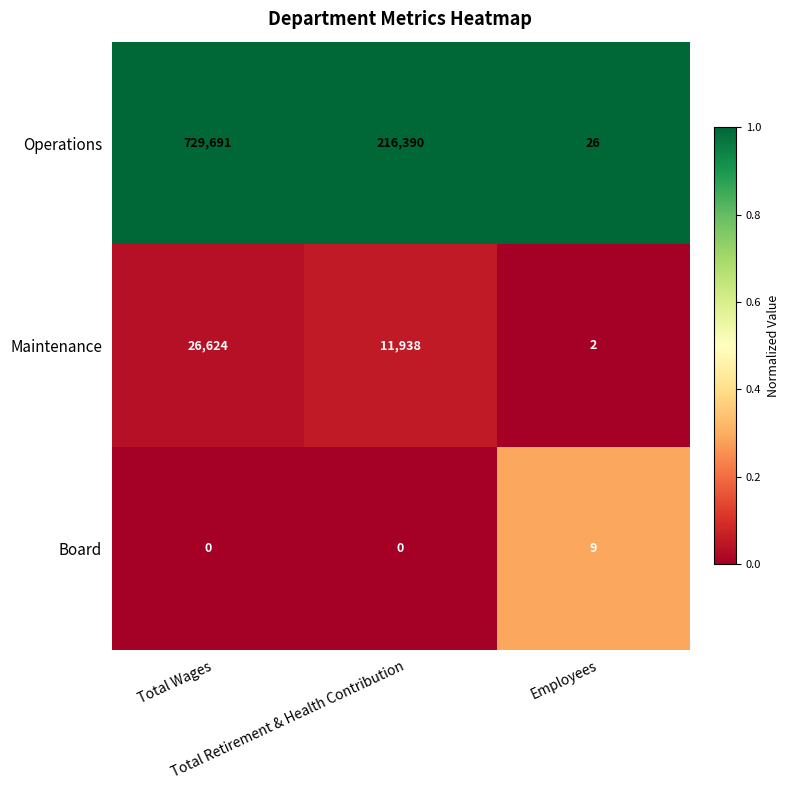

What is the maximum value shown in the chart?

729691